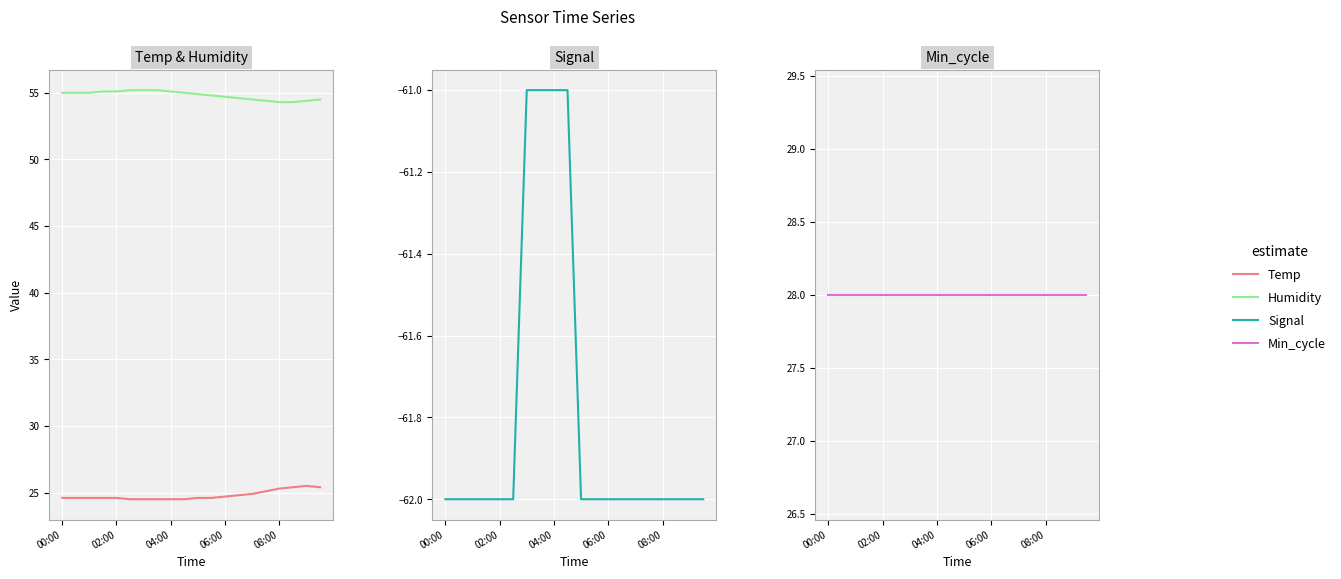

What value does the Min_cycle series have at 02:00?

28.0